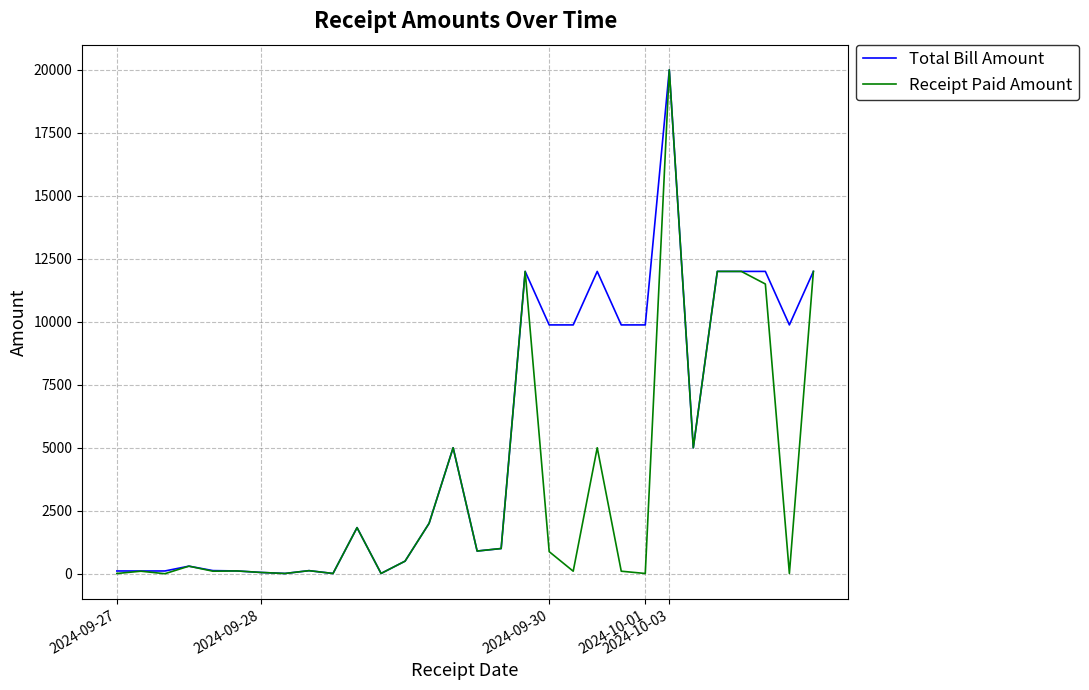

What is the greatest value displayed?

20000.0